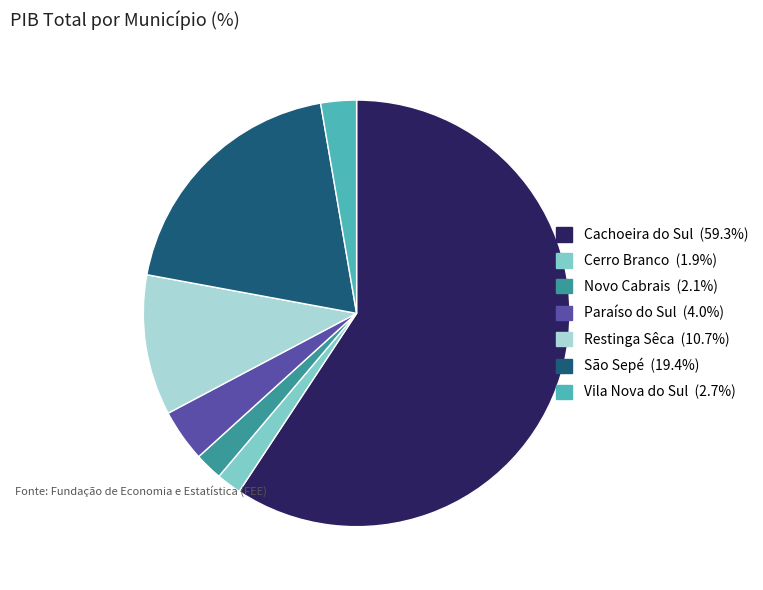

How many segments does this pie chart have?

7